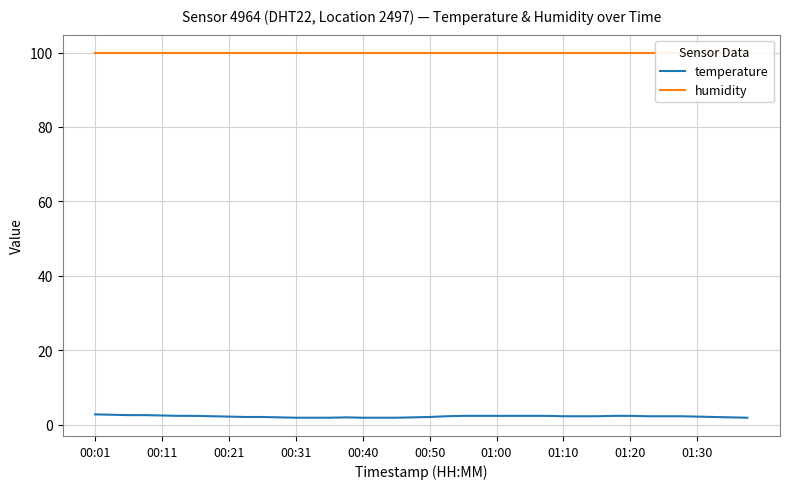

True or false: humidity and temperature intersect in this chart.

False